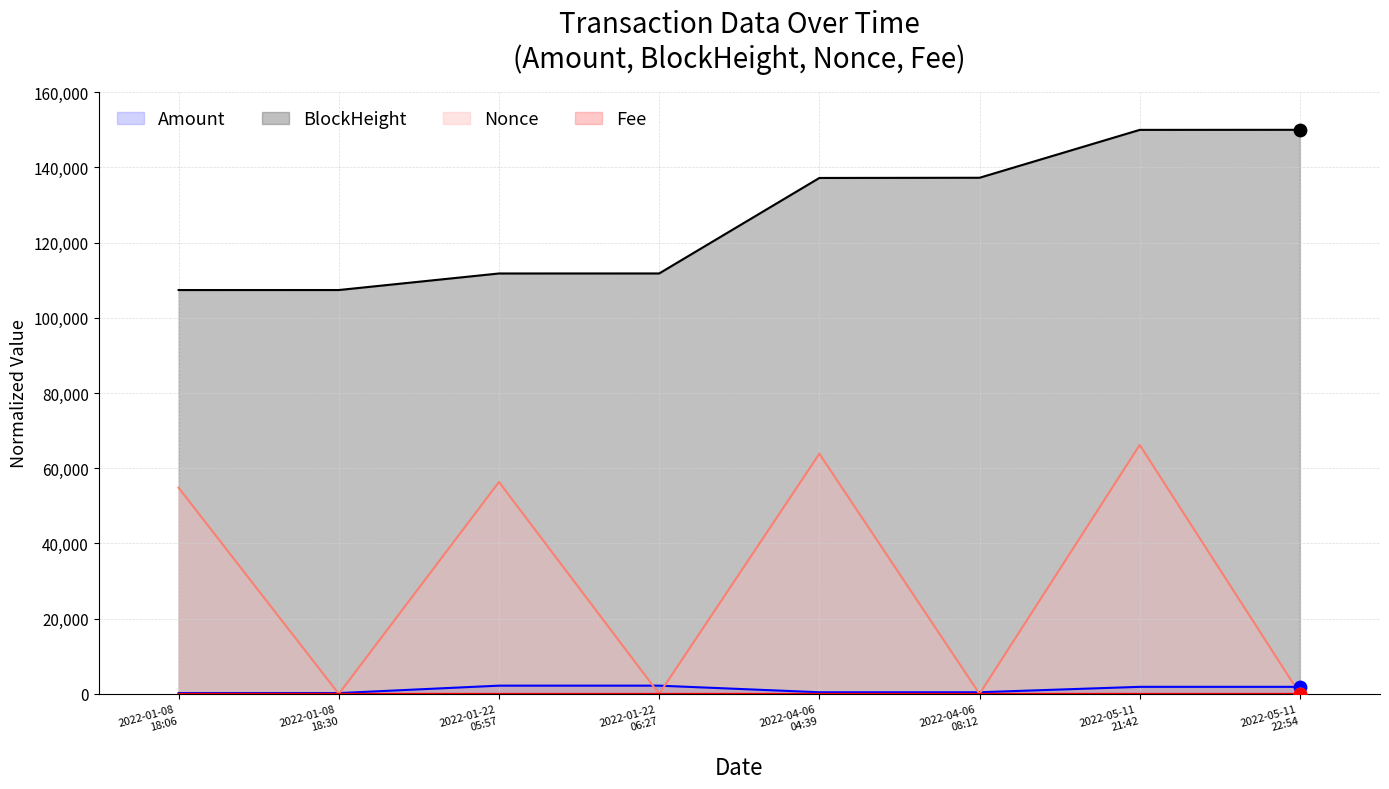

What are all the series names shown in the legend?

Amount, BlockHeight, Nonce, Fee